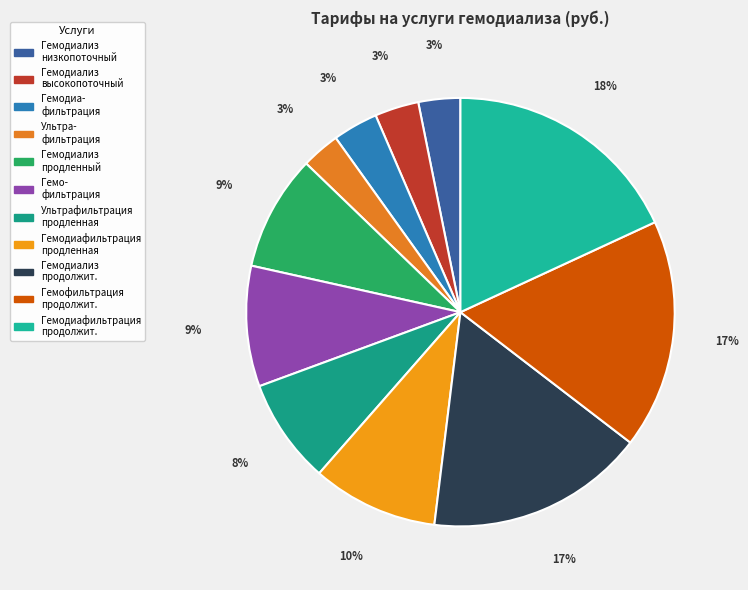

Does any single category account for the majority?

No